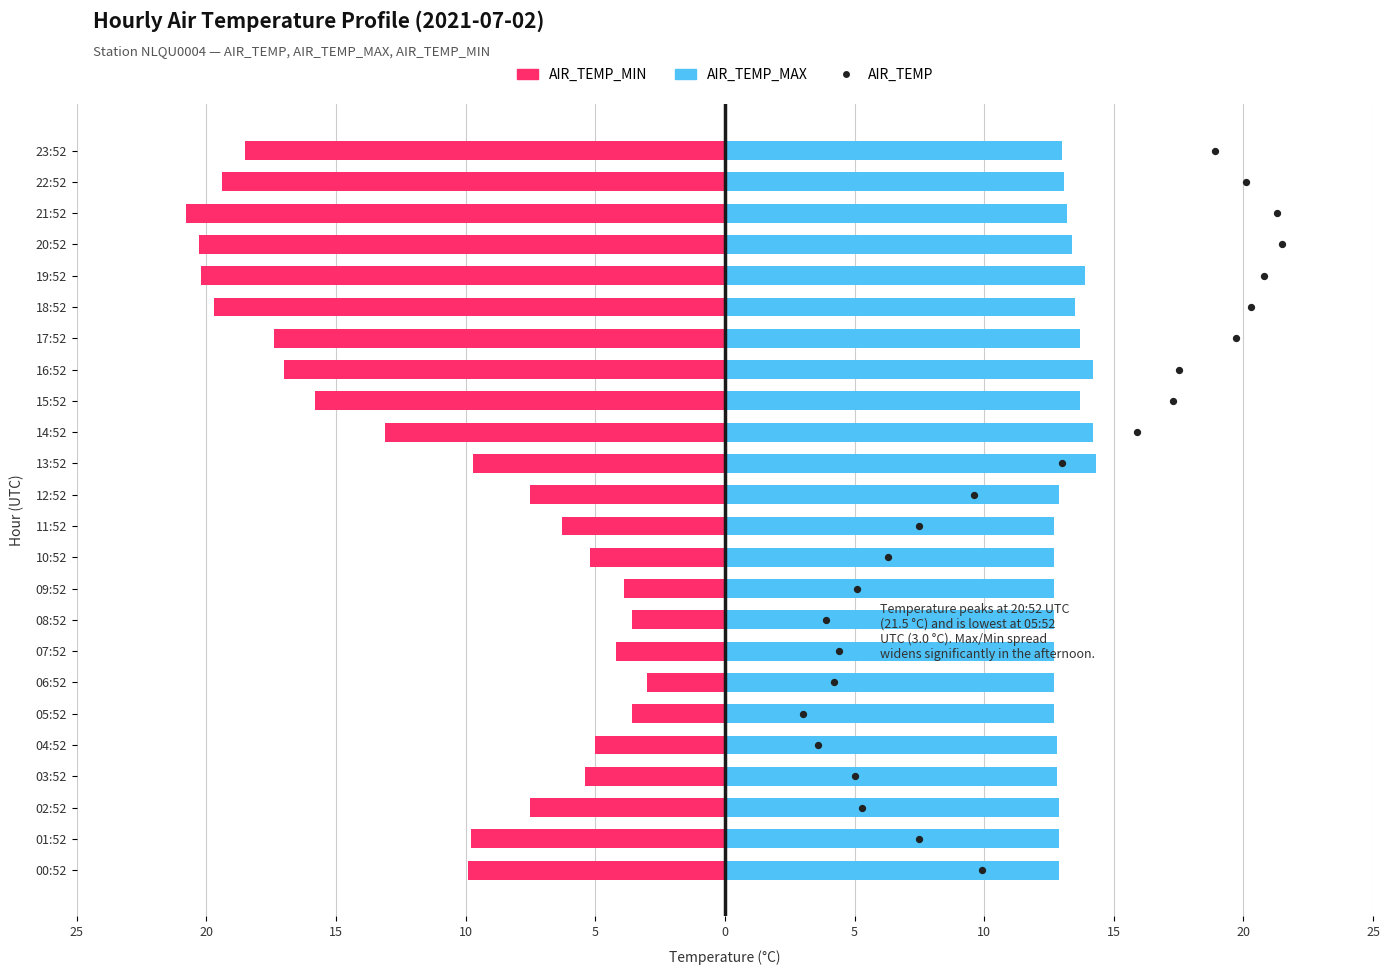

Which series has the largest Y range (max minus min)?

AIR_TEMP